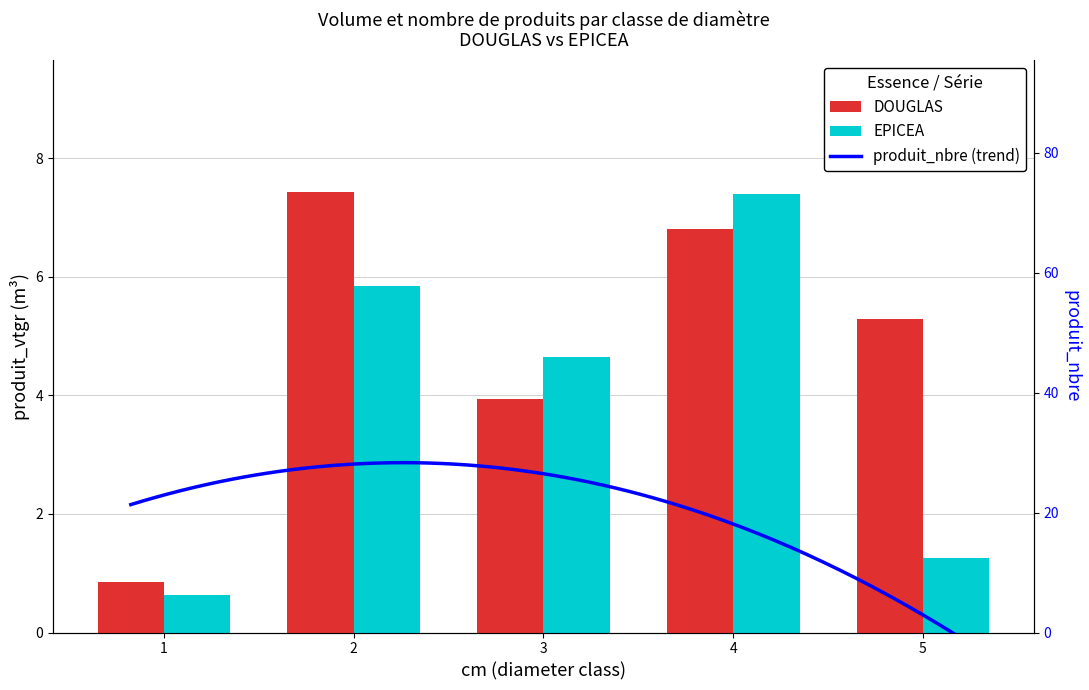

What is the minimum value for EPICEA?

0.6